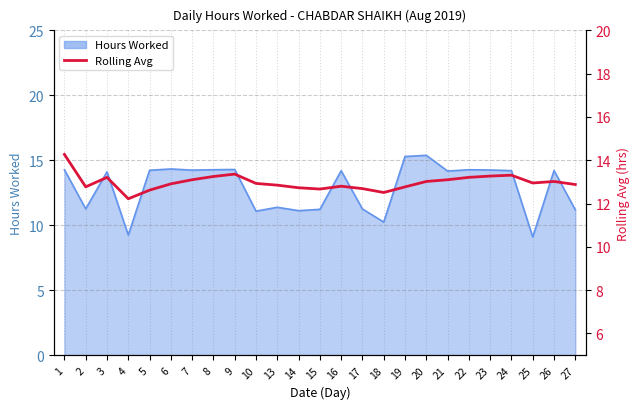

How many interior local peaks (higher than both neighbors) does the data have?

5